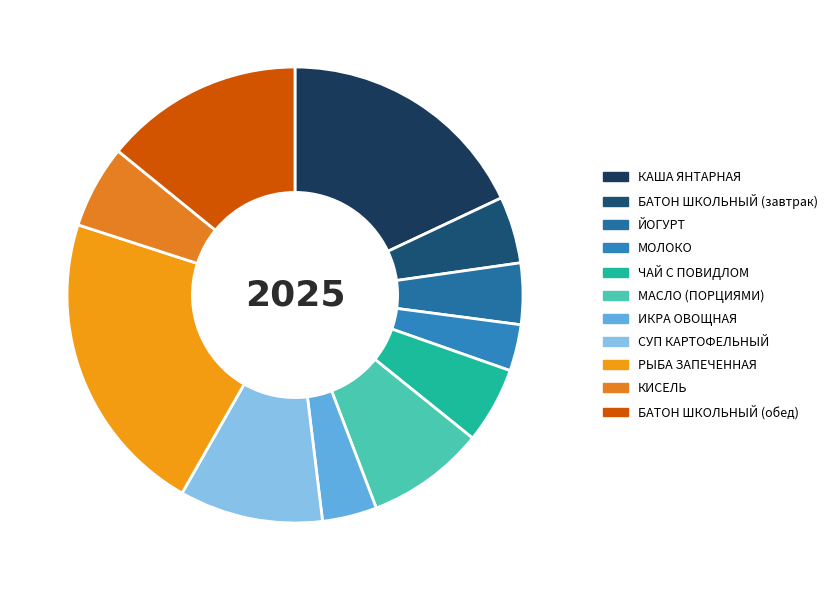

Count the number of slices in the pie.

11